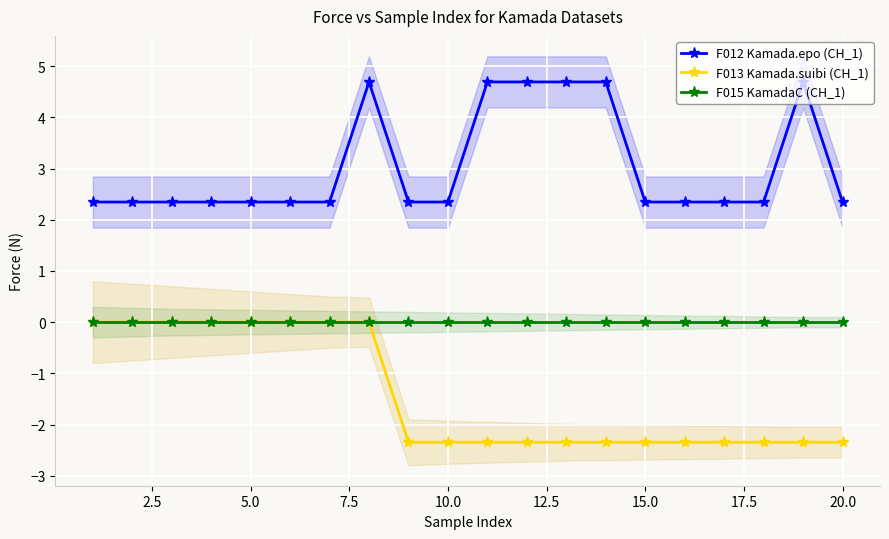

True or false: F013 Kamada.suibi (CH_1) and F012 Kamada.epo (CH_1) intersect in this chart.

False